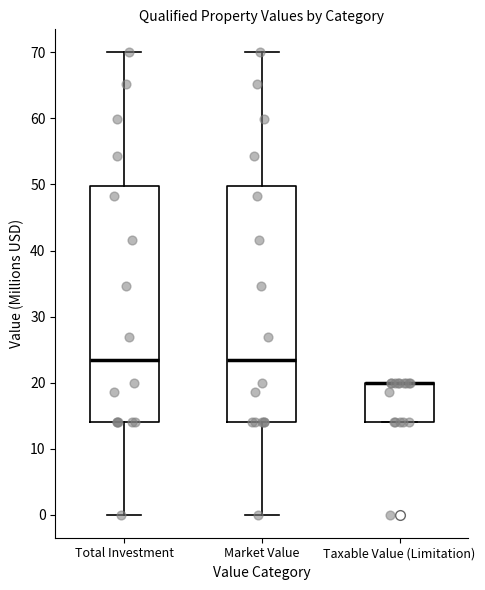

Reading left to right, read every box against the y-axis: the position of its median line, the range the box covers, and the ends of its whiskers. The values are not printed on the chart, so give them approximately, as read against the axis.

Total Investment: median 23, box 14 to 50, whiskers 0 to 70
Market Value: median 23, box 14 to 50, whiskers 0 to 70
Taxable Value (Limitation): median 20 (drawn on the box's upper edge), box 14 to 20, whiskers 14 to 20